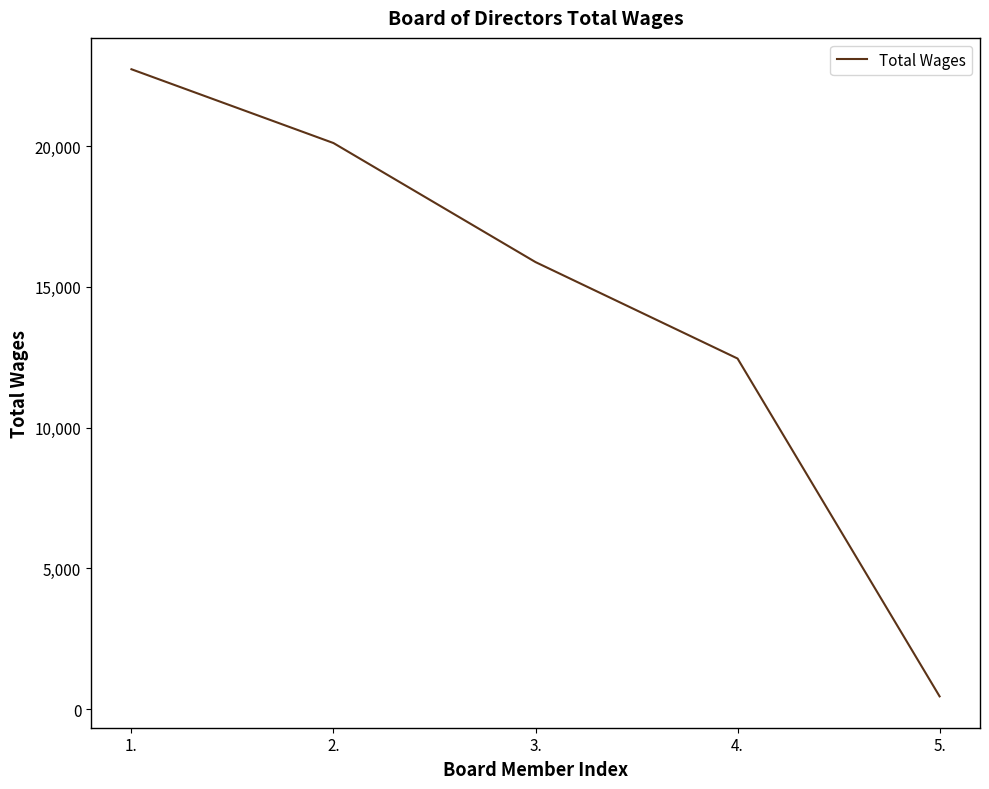

What is the difference between the second highest and second lowest values?

7652